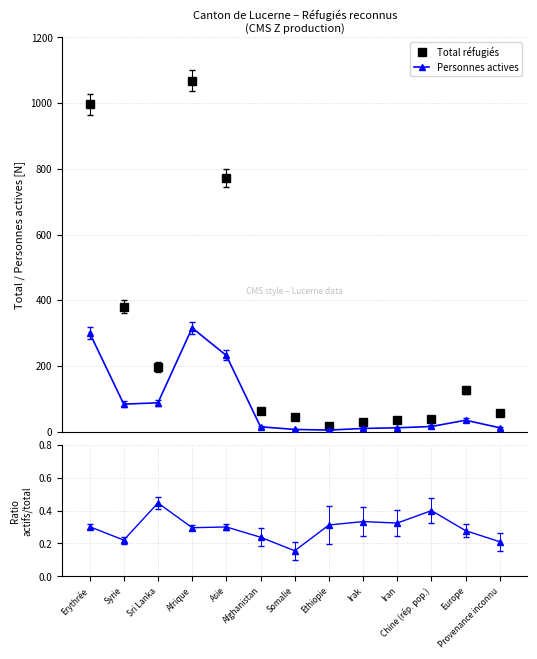

What position from the right is Erythrée?

13